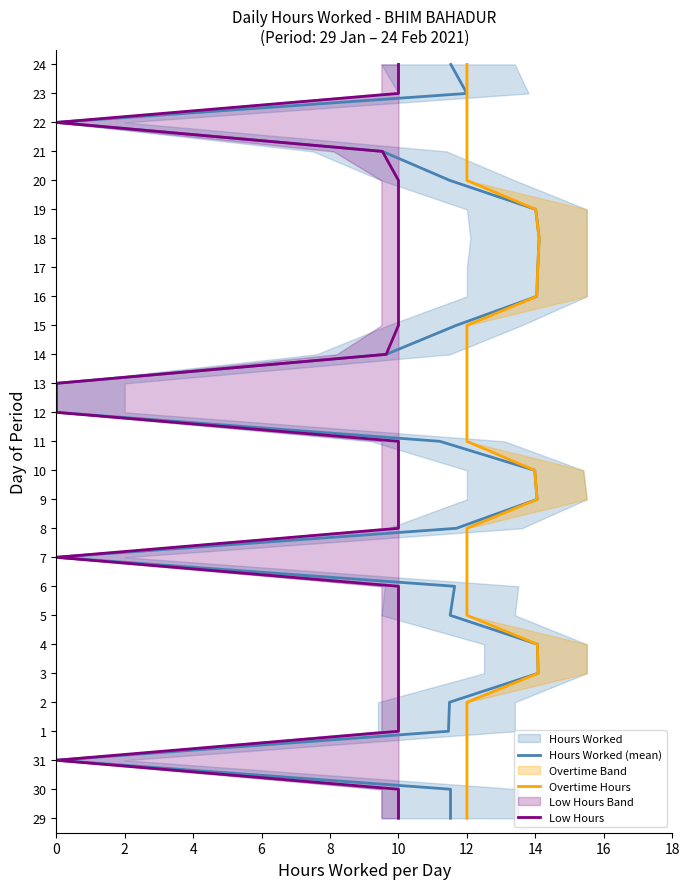

What is the label of the 2nd point from the left?

2